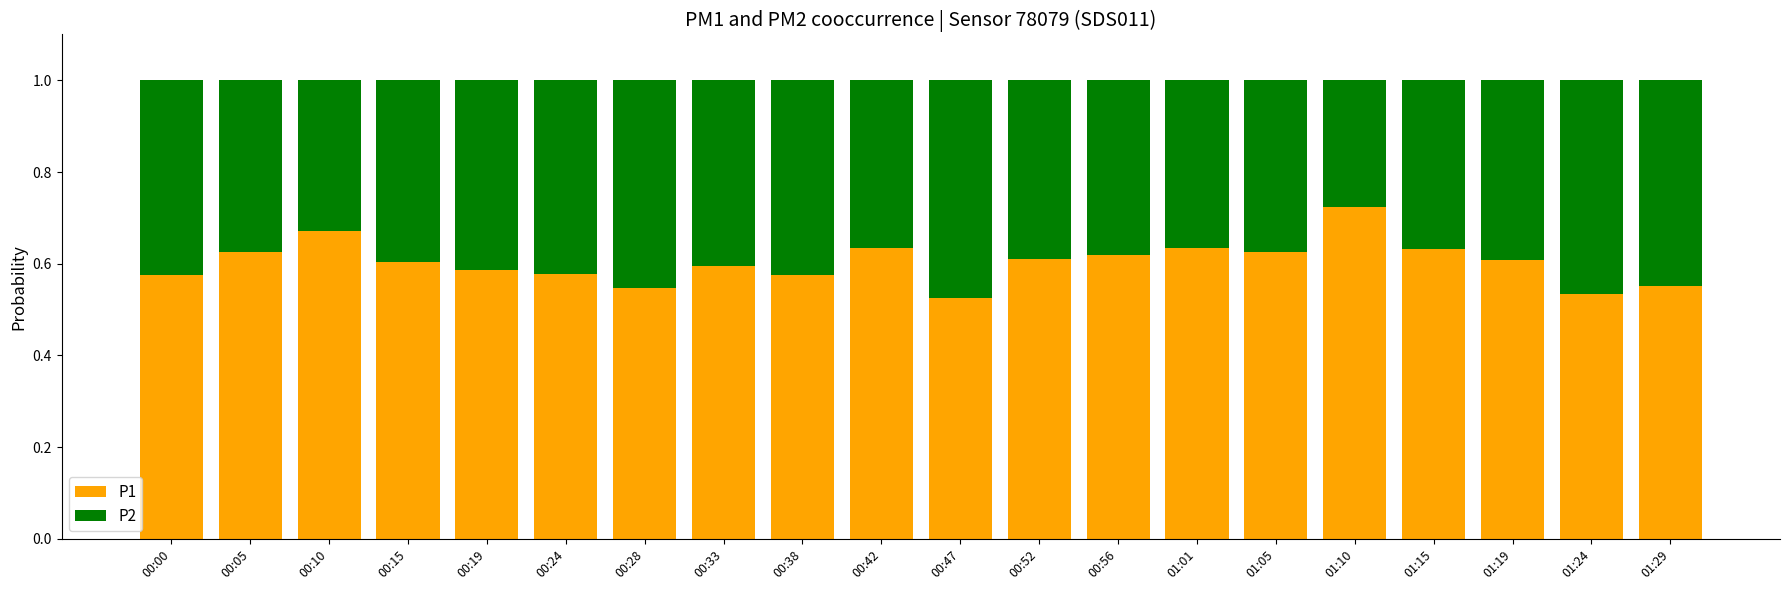

What is the sum of all P1 values?

12.1